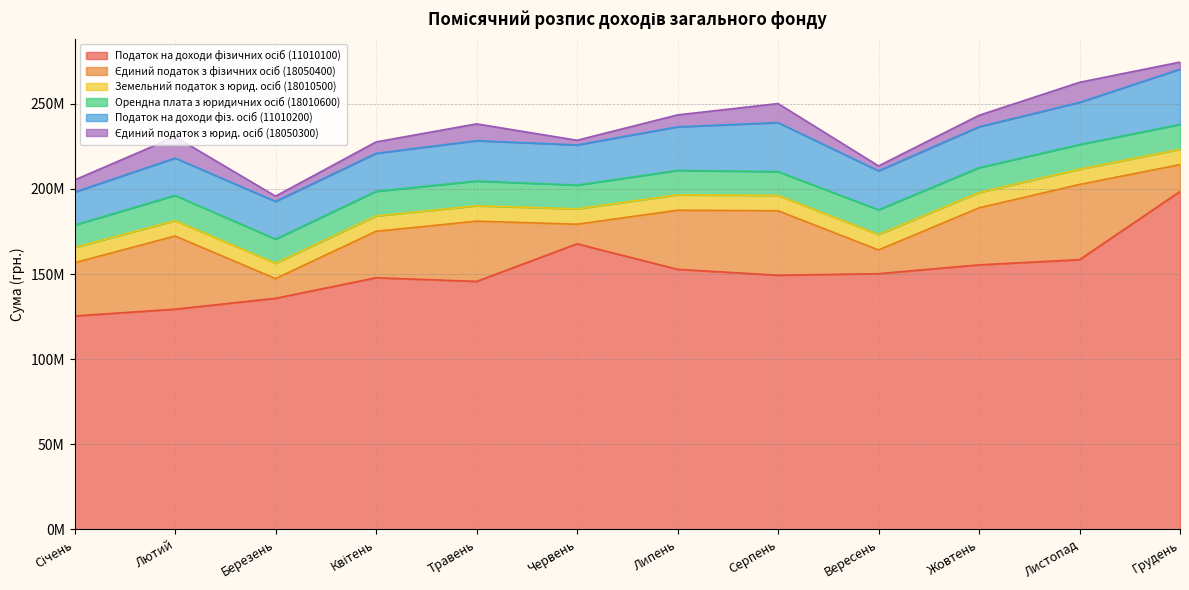

List the series in order of their peak value, highest first.

Податок на доходи фізичних осіб (11010100), Єдиний податок з фізичних осіб (18050400), Податок на доходи фіз. осіб (11010200), Орендна плата з юридичних осіб (18010600), Єдиний податок з юрид. осіб (18050300), Земельний податок з юрид. осіб (18010500)